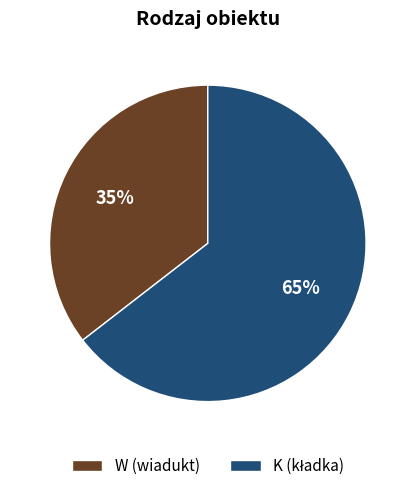

Does any single category account for the majority?

Yes